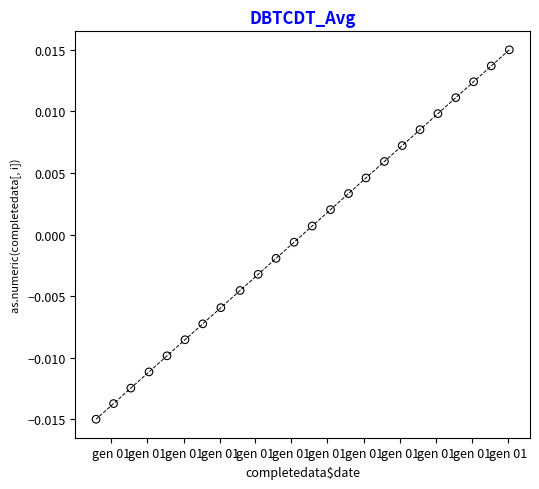

What is the range of X values (max minus min)?

696.7